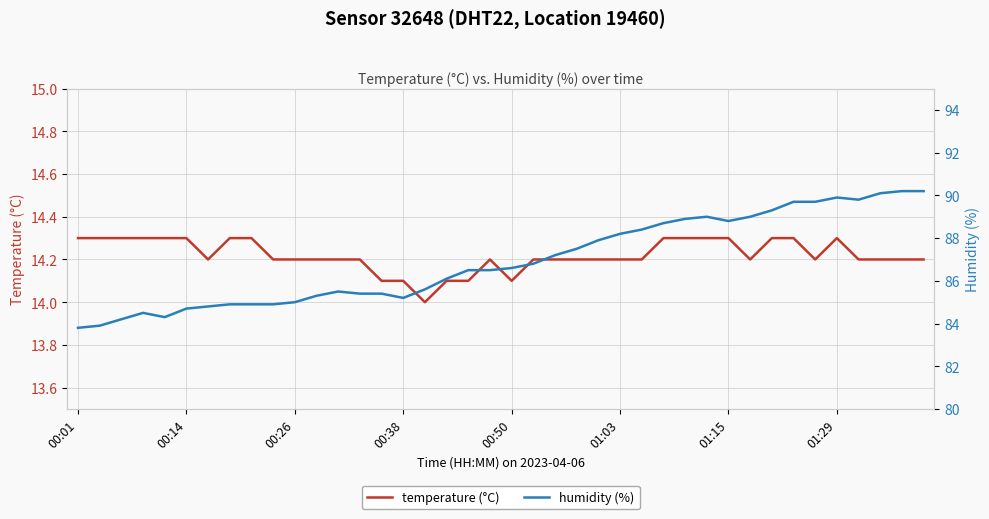

At 17, list the series in order from largest to smallest.

humidity (%), temperature (°C)